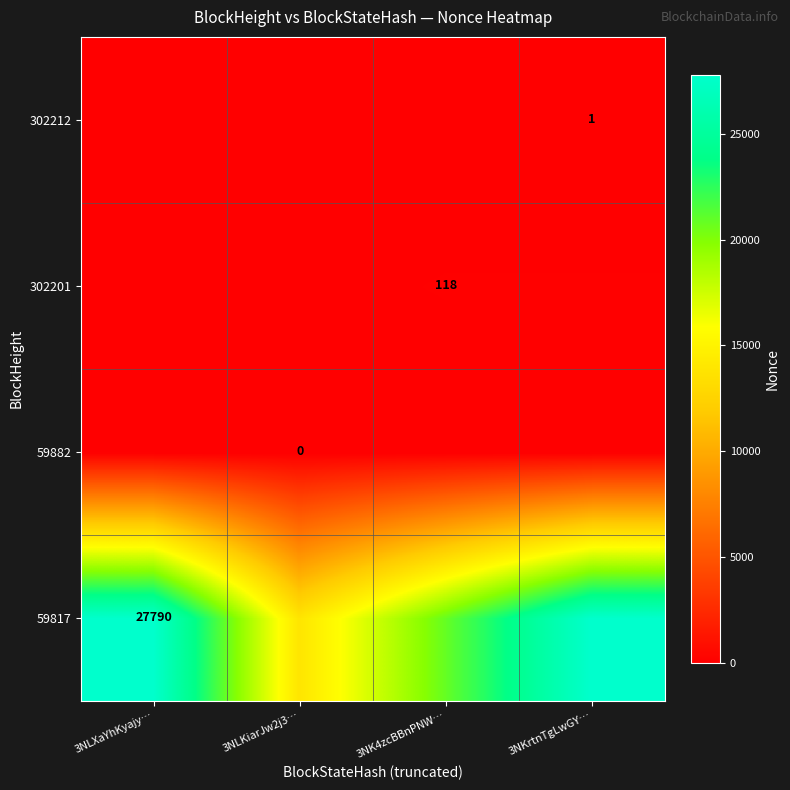

What value does the 302212 series have at 3NKrtnTgLwGY…?

1.0